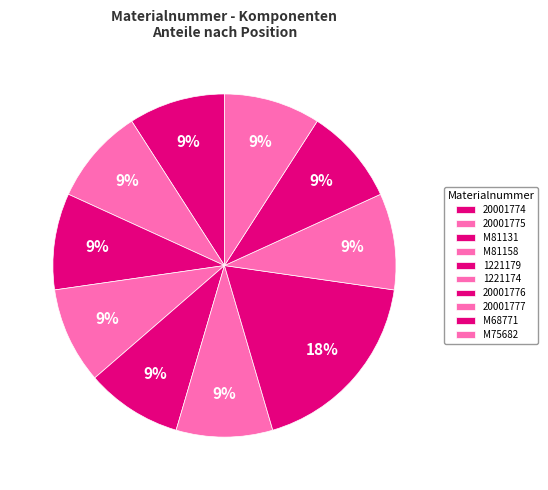

To the nearest percent, what is the combined percentage of 20001777 and M75682?

18%